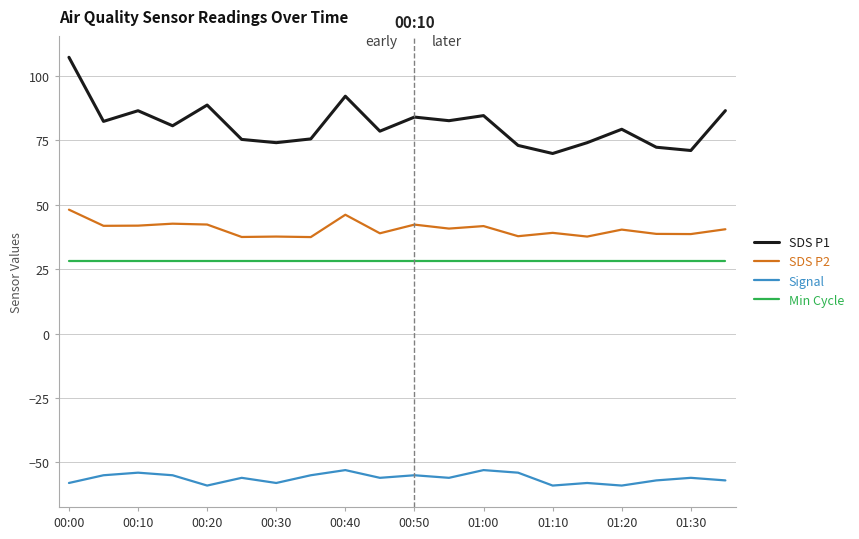

List the series in order of their peak value, highest first.

SDS P1, SDS P2, Min Cycle, Signal